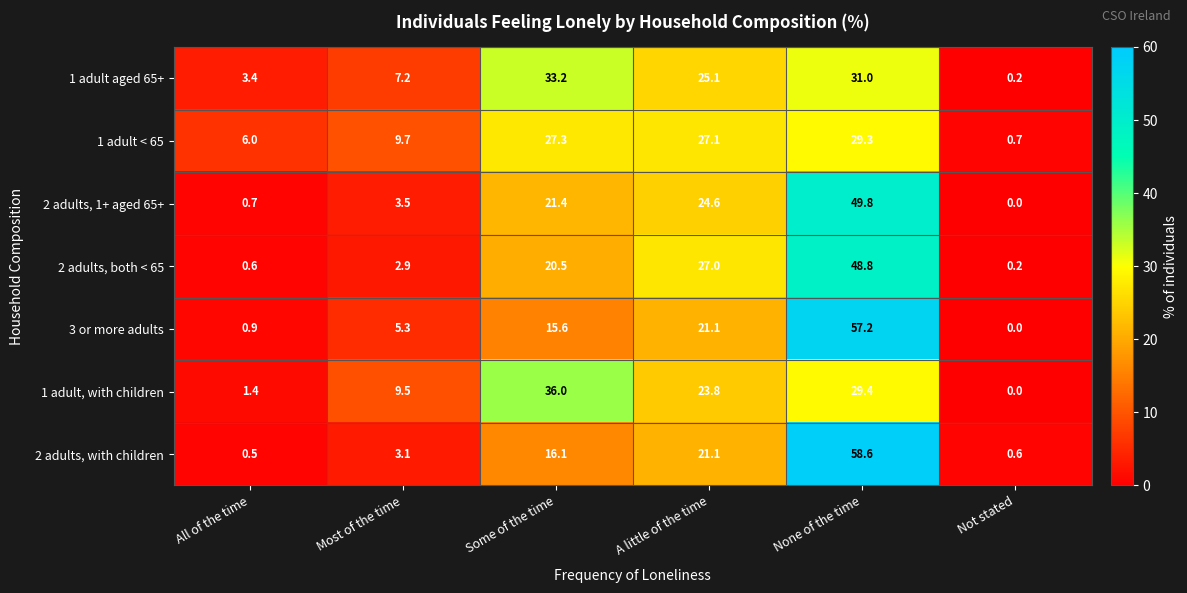

The value of 1 adult aged 65+ at None of the time is 31.0. True or false?

True